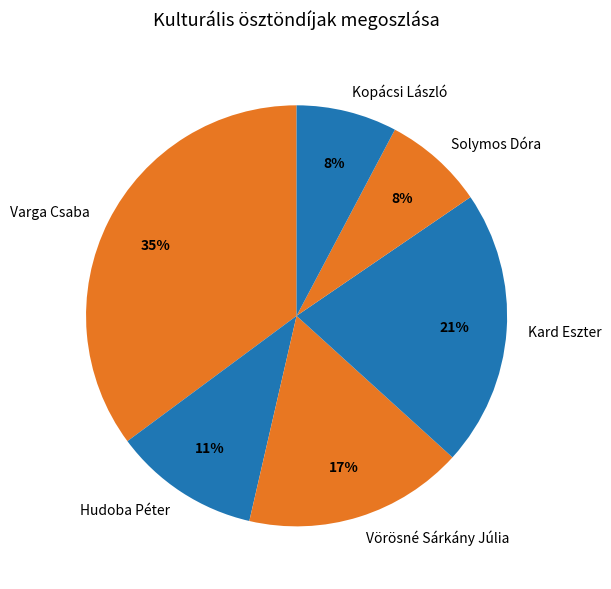

What is the largest slice in the pie chart?

Varga Csaba